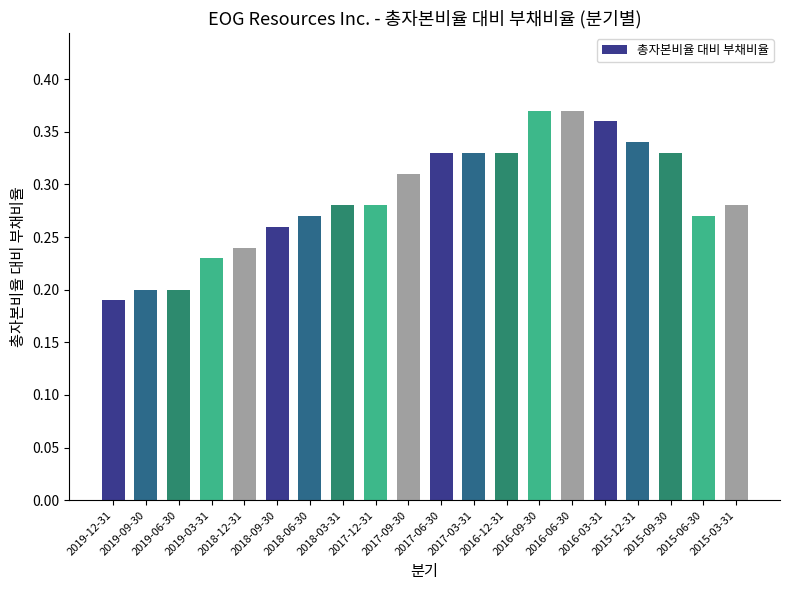

What is the label of the 7th bar from the right?

2016-09-30